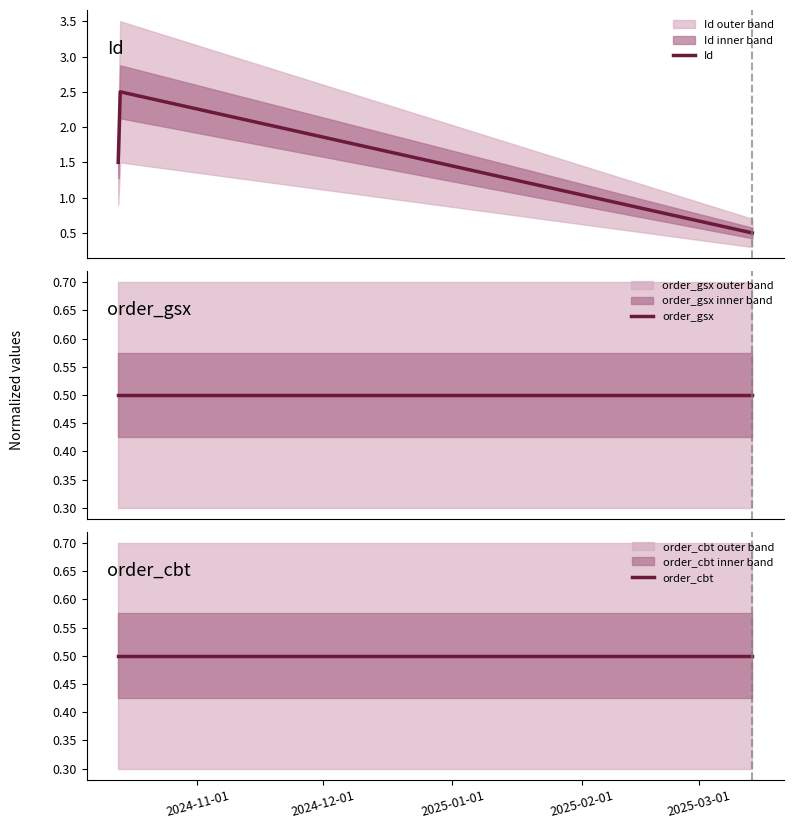

List the series in order of their peak value, highest first.

Id, order_gsx, order_cbt